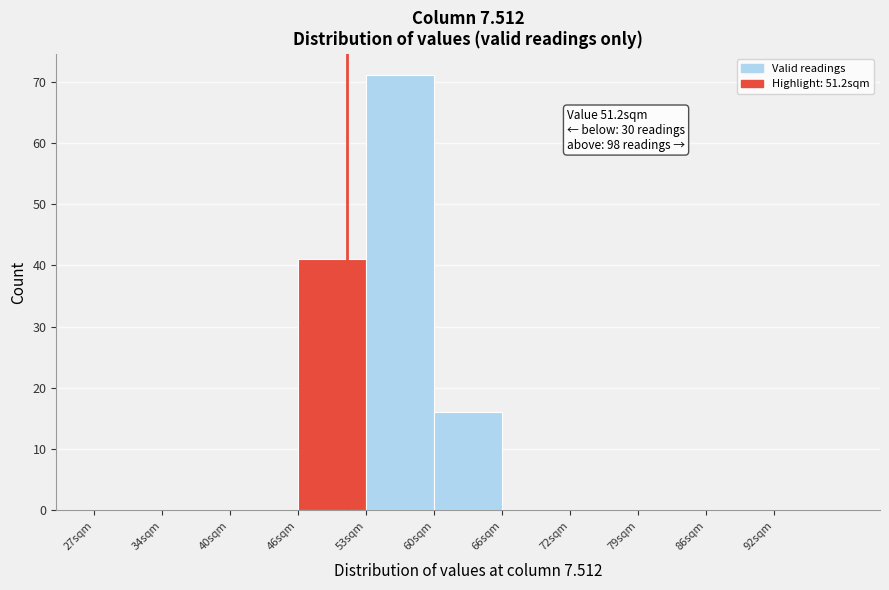

Which range on the x-axis has the tallest bar?

53.0 to 59.5